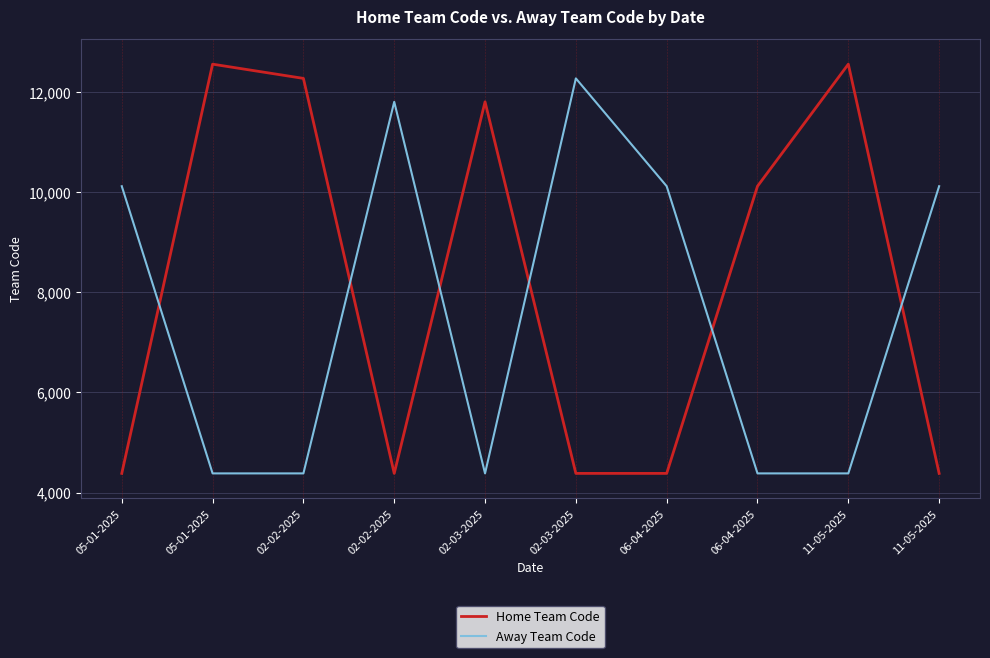

How many lines are shown in the chart?

2